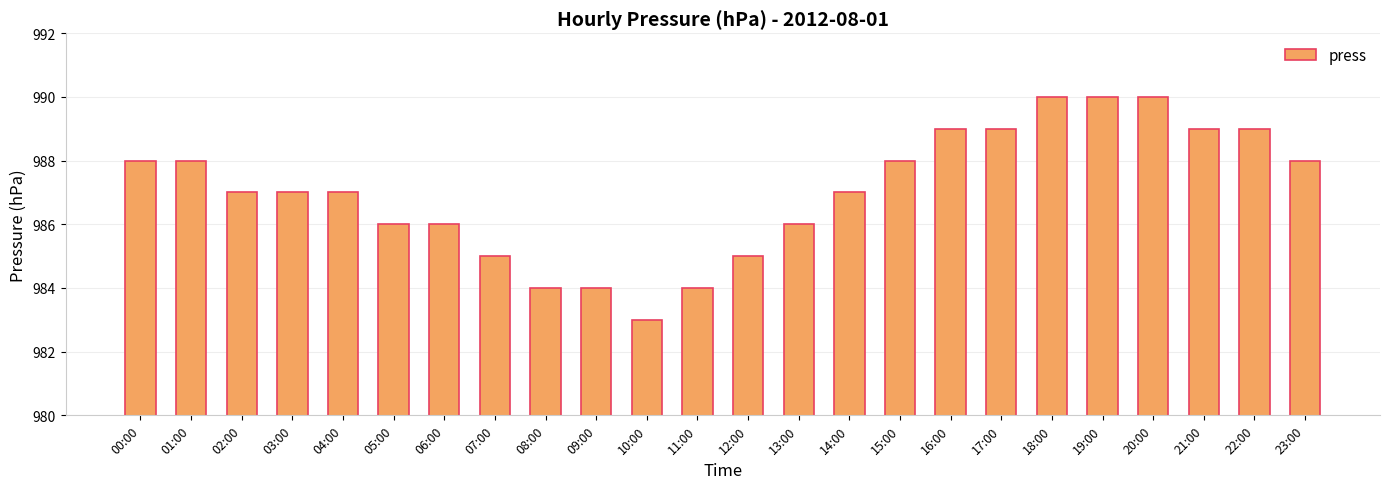

The value at 06:00 is 411. True or false?

False